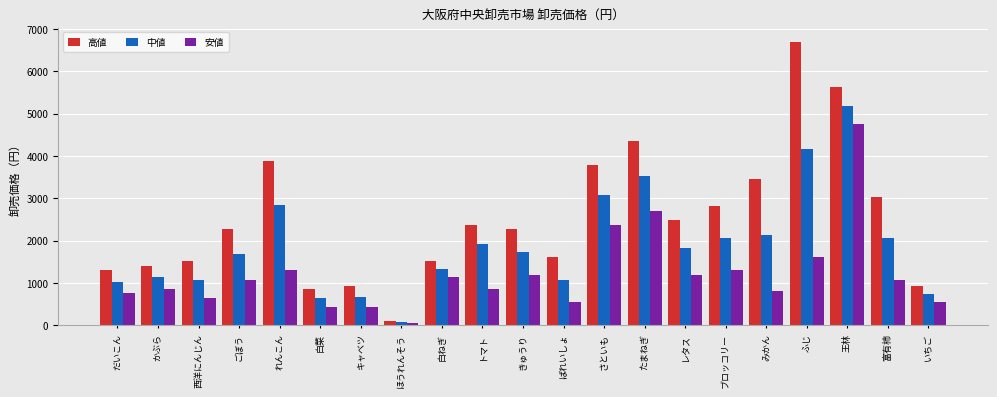

Is the value of 高値 at れんこん greater than the value of 中値 at レタス?

Yes